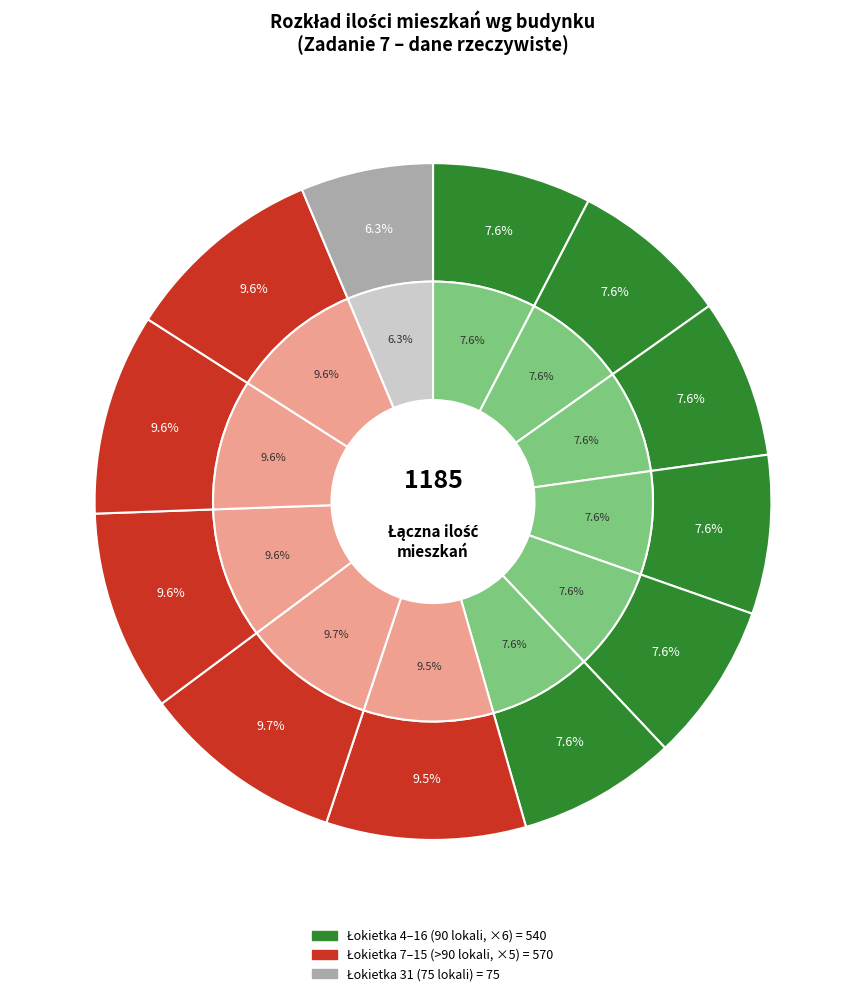

To the nearest percent, what percentage of the pie is Łokietka 6?

8%